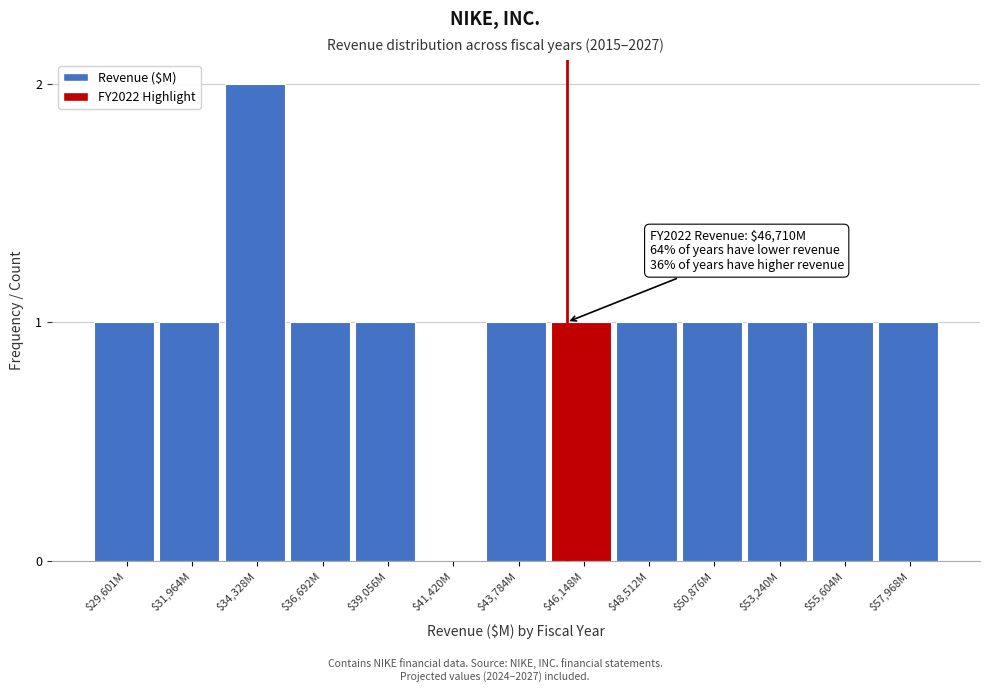

What is the sum of all values?

13